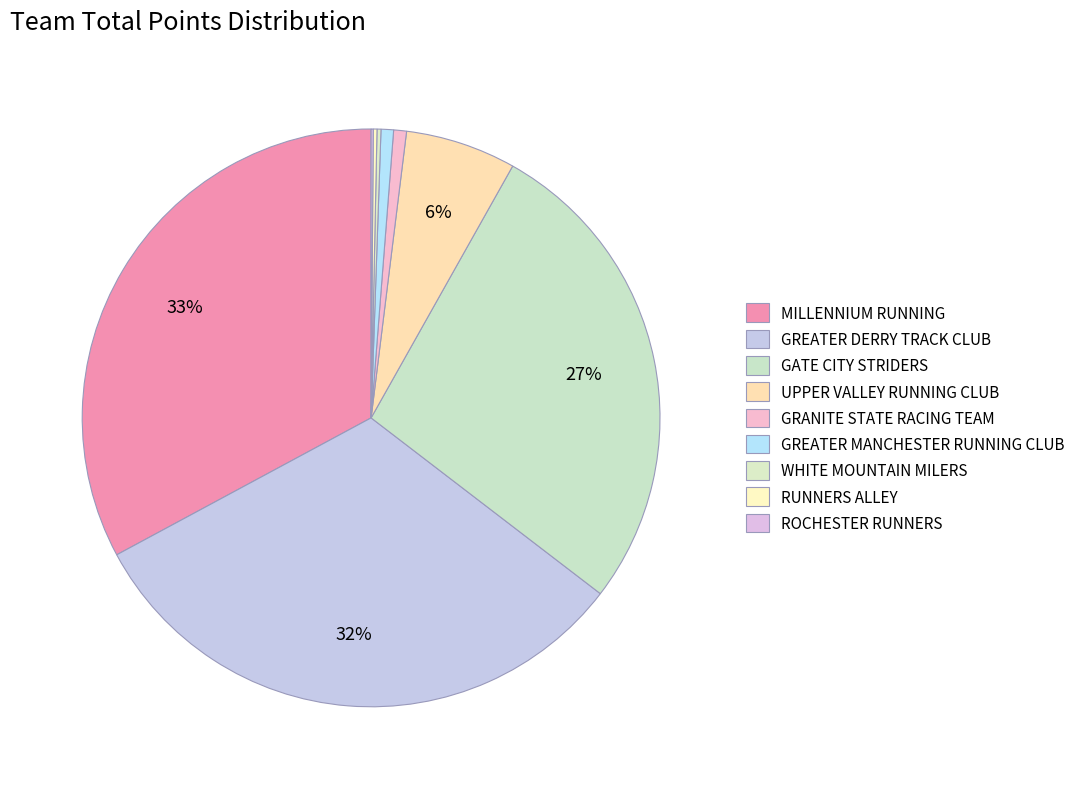

Which category has the biggest portion of the pie?

MILLENNIUM RUNNING